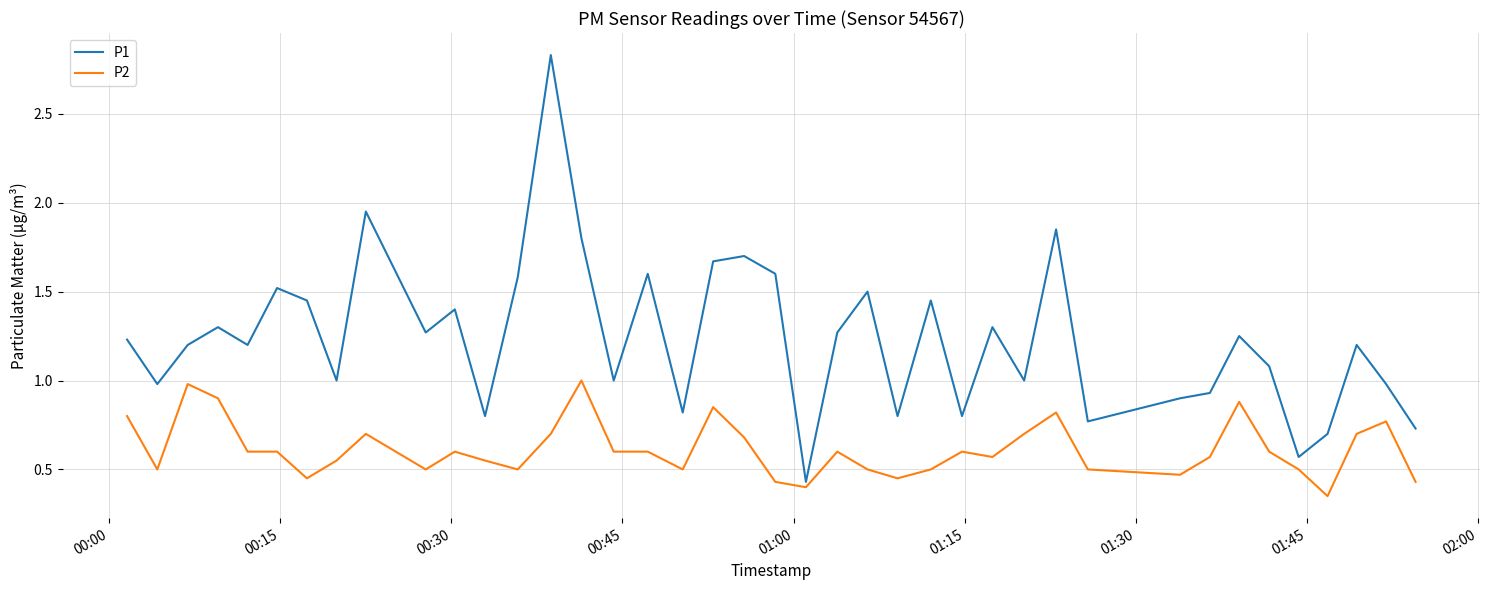

What is the highest value of the P2 series?

1.0